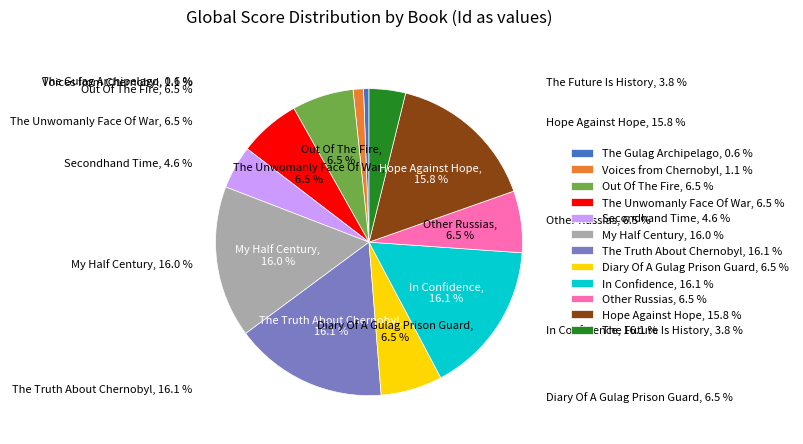

Do In Confidence and Secondhand Time together represent more than half of the pie?

No